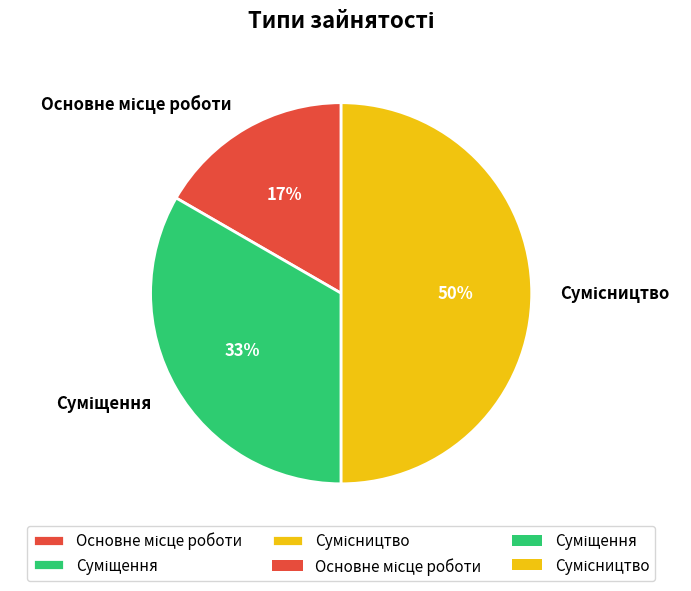

To the nearest percent, what is the difference between the largest and smallest slice percentages?

33%